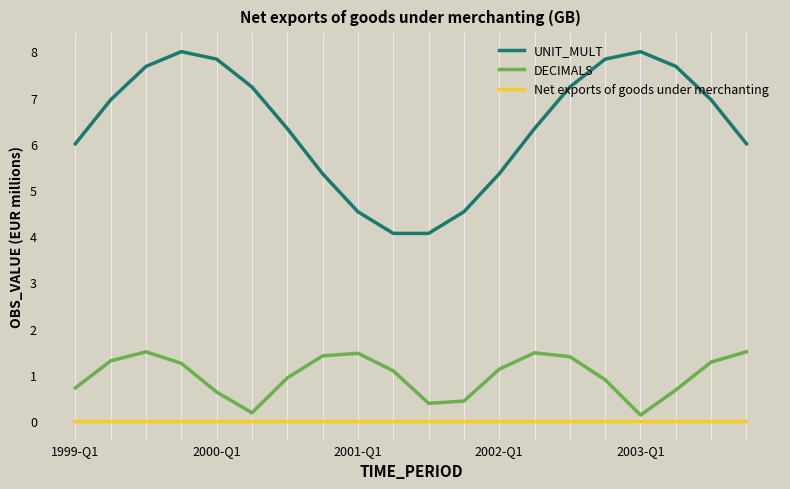

True or false: UNIT_MULT and Net exports of goods under merchanting intersect in this chart.

False